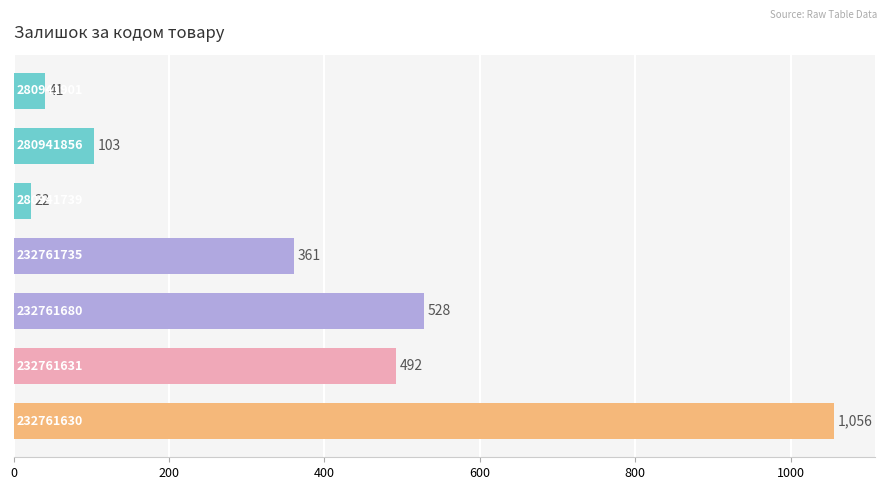

Does the chart contain any negative values?

No